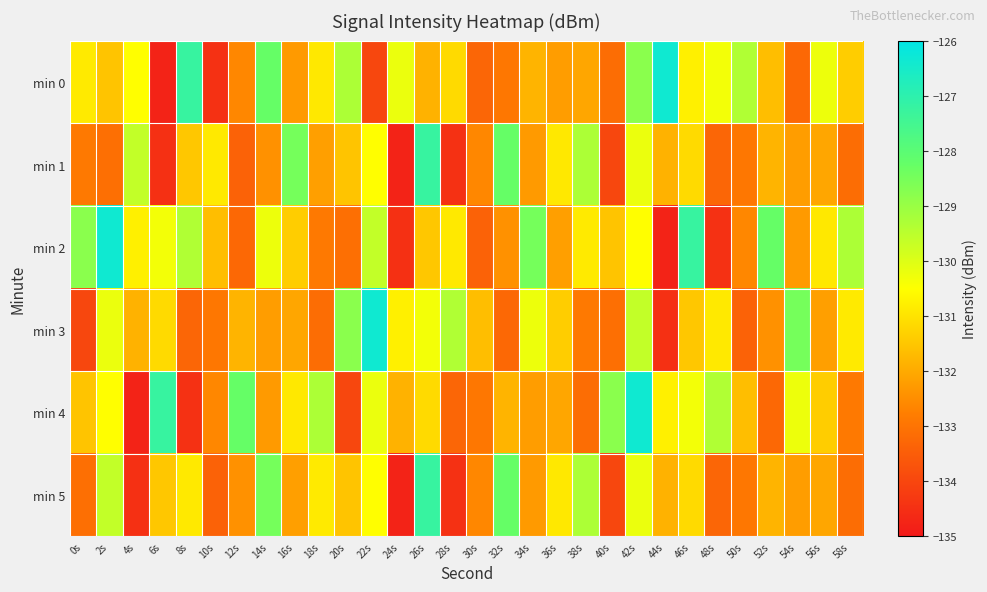

Rank the series by their maximum value, from highest to lowest.

min 0, min 2, min 3, min 4, min 1, min 5